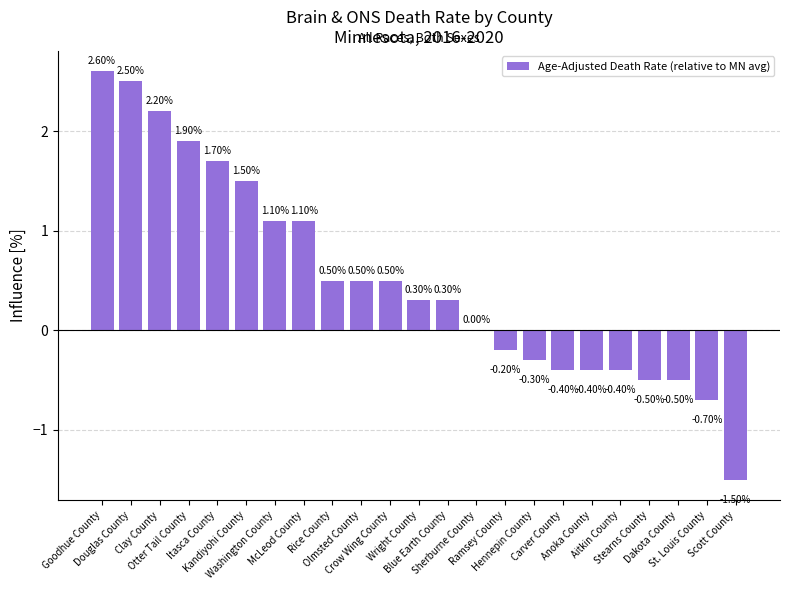

What is the sum of all values?

11.8